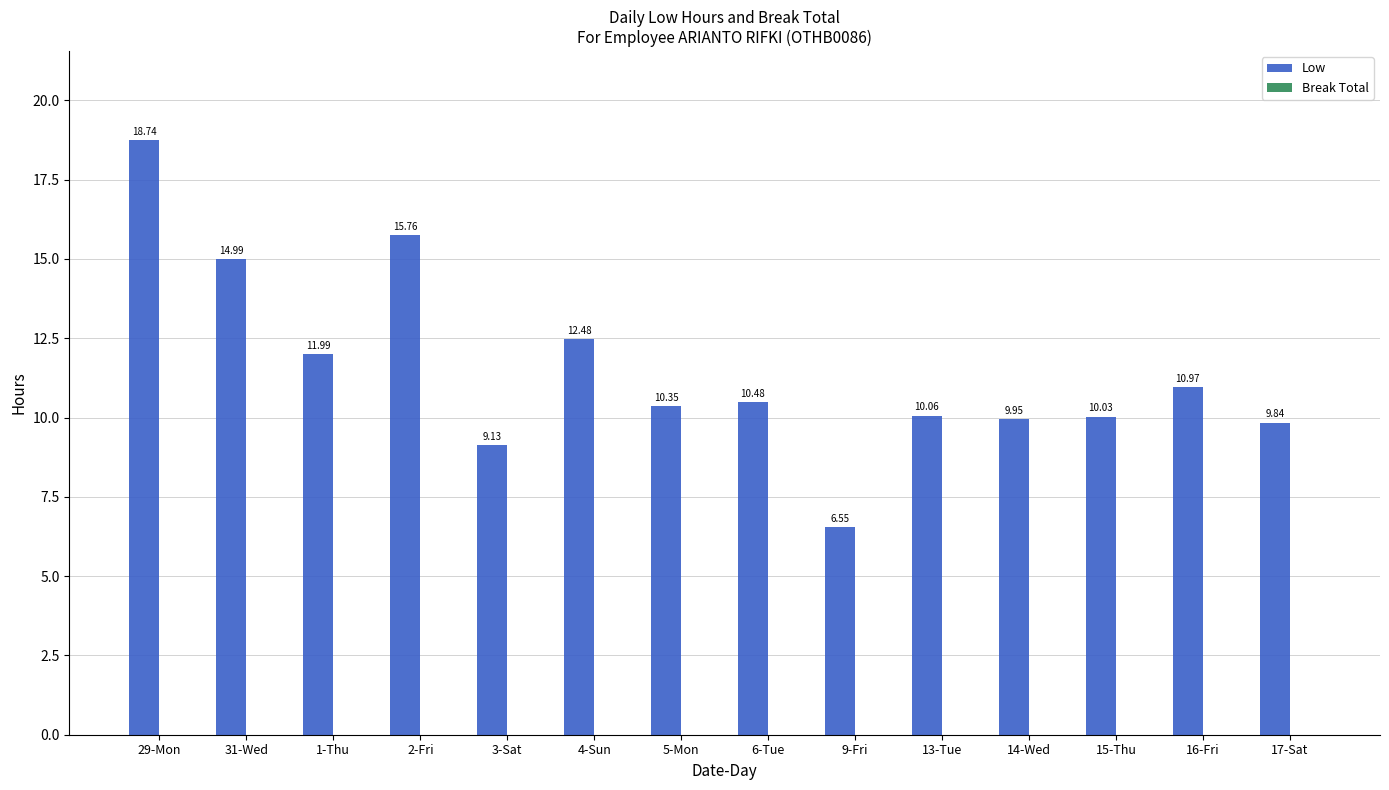

Rank the categories by value from highest to lowest.

29-Mon, 2-Fri, 31-Wed, 4-Sun, 1-Thu, 16-Fri, 6-Tue, 5-Mon, 13-Tue, 15-Thu, 14-Wed, 17-Sat, 3-Sat, 9-Fri